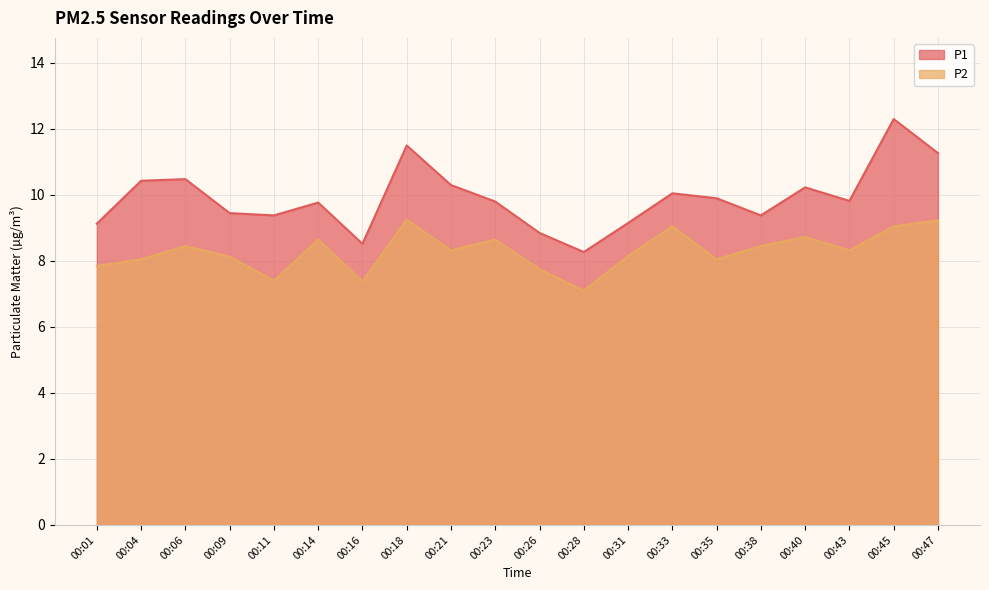

What is the sum of all P1 values?

198.0